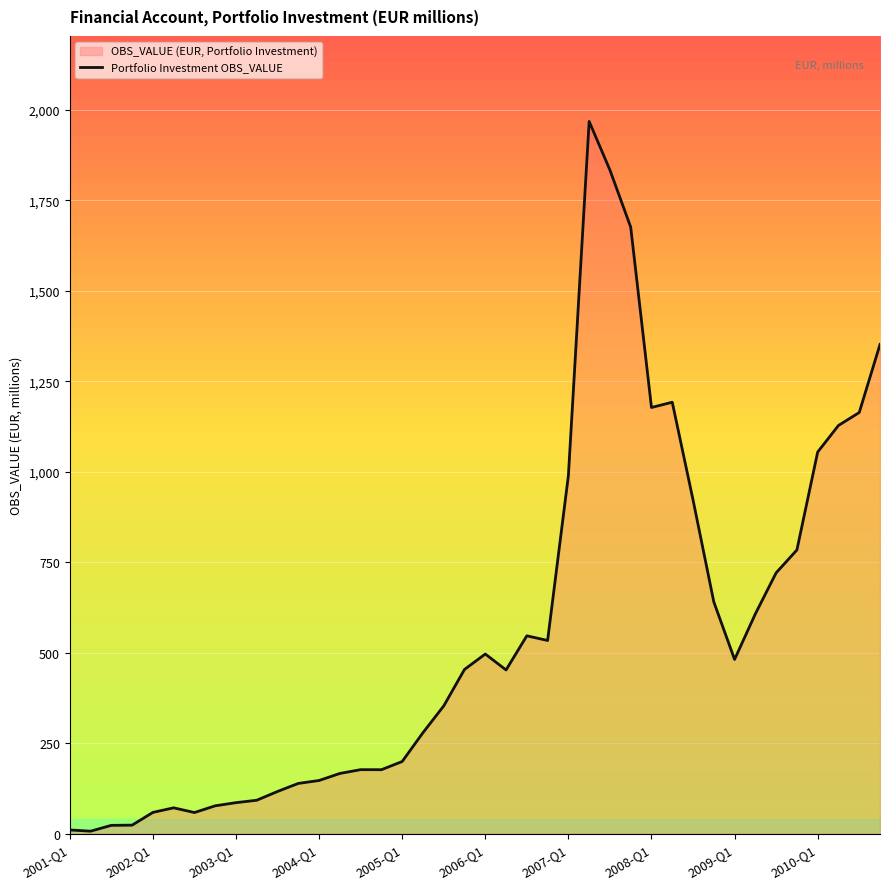

What is the maximum value shown in the chart?

1968.2